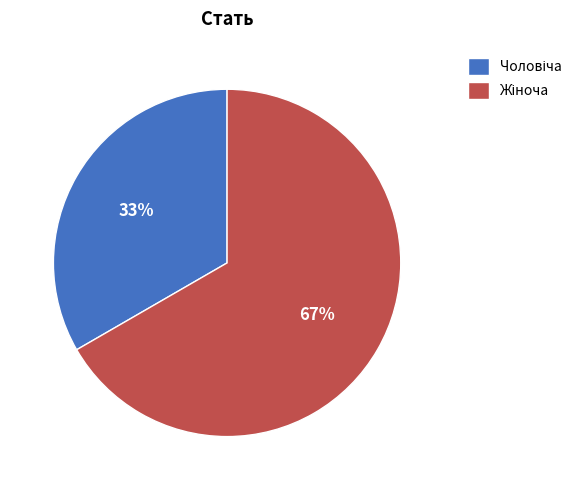

To the nearest percent, what is the average slice percentage?

50%